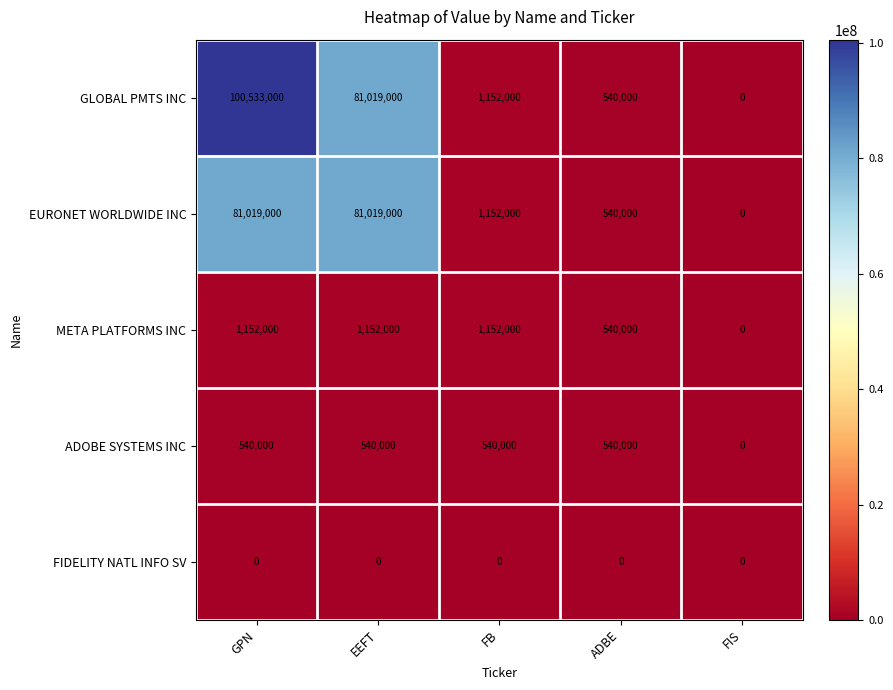

What is the difference between the highest and lowest values at ADBE?

540000